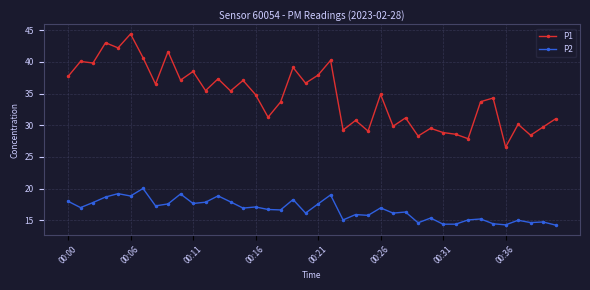

What is the difference between the maximum and minimum values in the P1 series?

17.9